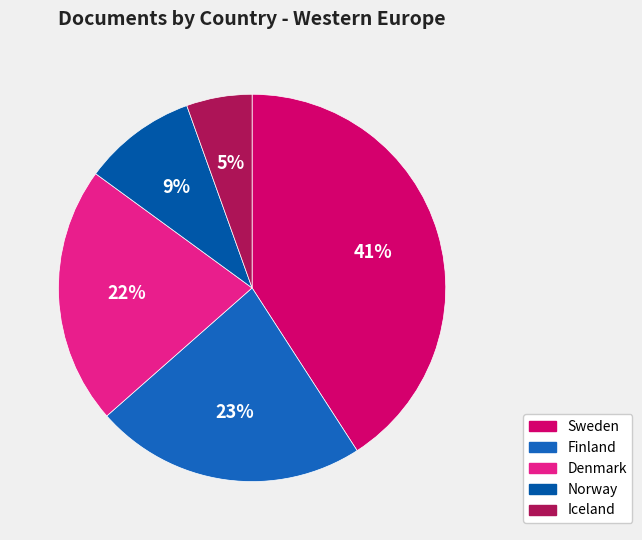

Which slice is the smallest?

Iceland